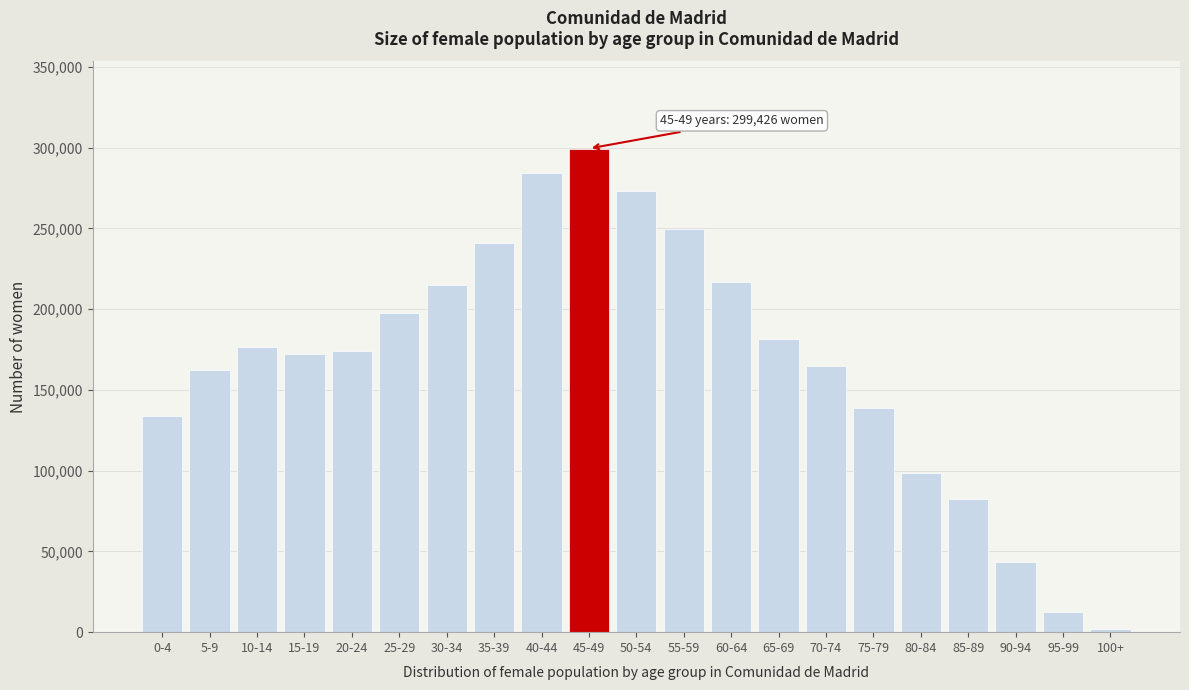

Reading right to left, list all the values displayed in this chart.

2133	12752	43178	82220	98375	138976	164826	181402	216646	249589	273306	299426	284129	241168	215082	197879	174307	171919	176803	162288	133778